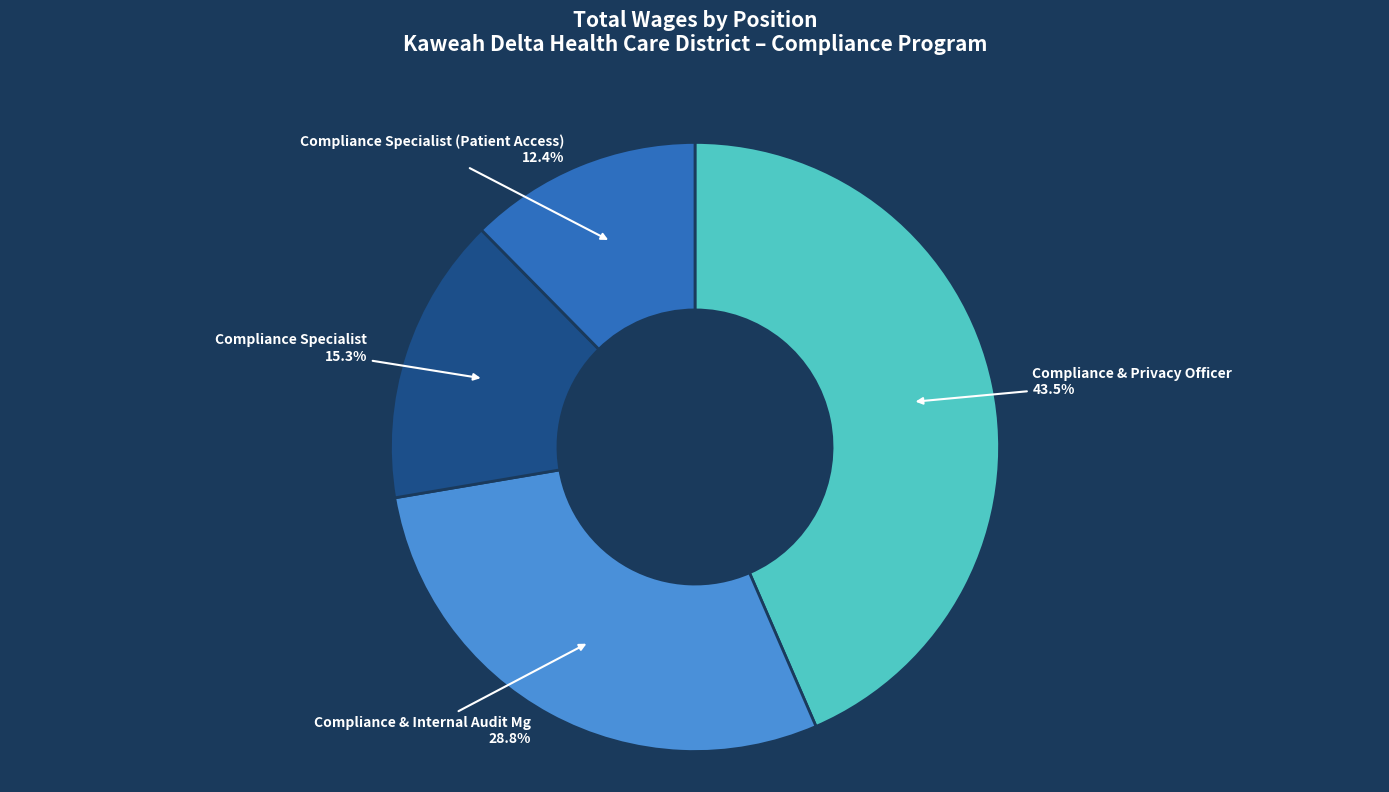

What portion of the pie excludes Compliance Specialist?

84.7%